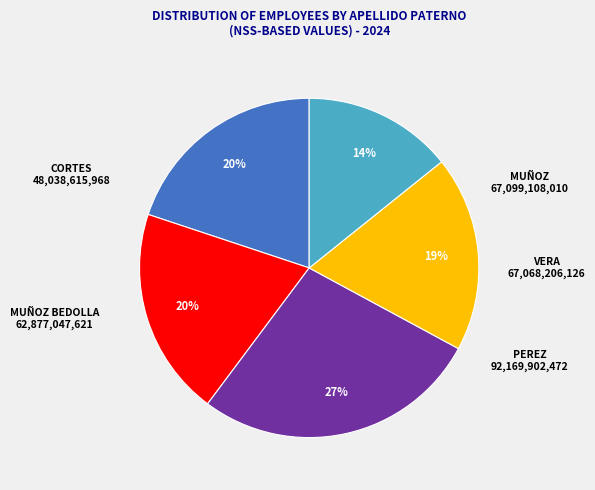

Is there a majority slice in this chart?

No